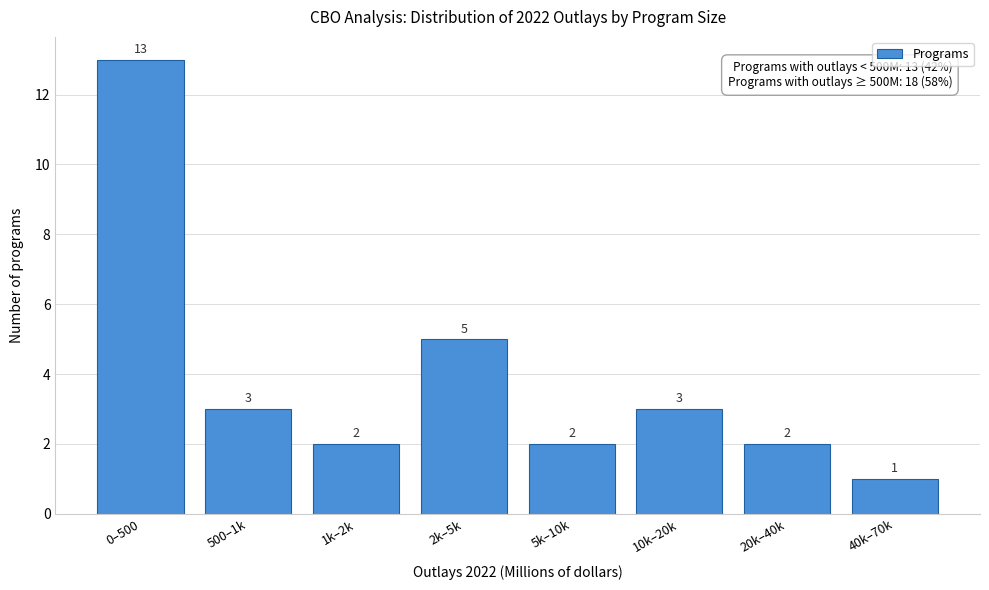

Reading right to left, list all the values displayed in this chart.

40k–70k=1	20k–40k=2	10k–20k=3	5k–10k=2	2k–5k=5	1k–2k=2	500–1k=3	0–500=13